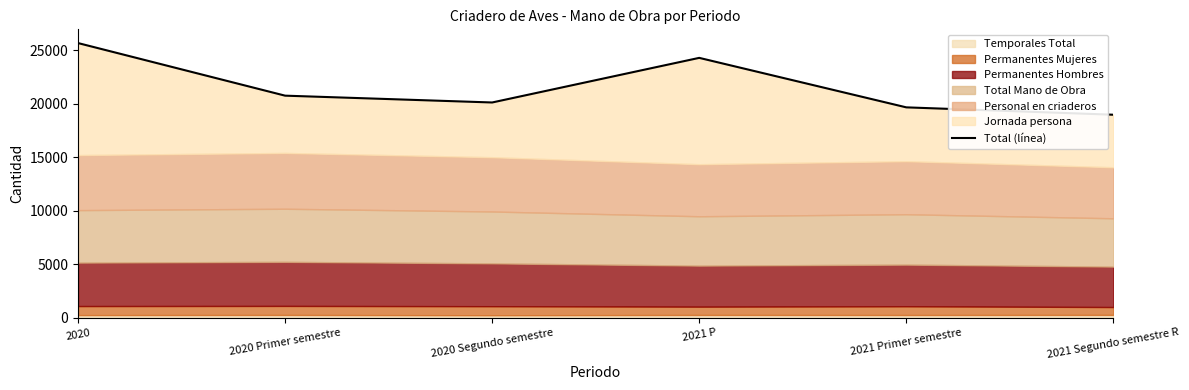

Does the chart have visible grid lines?

No